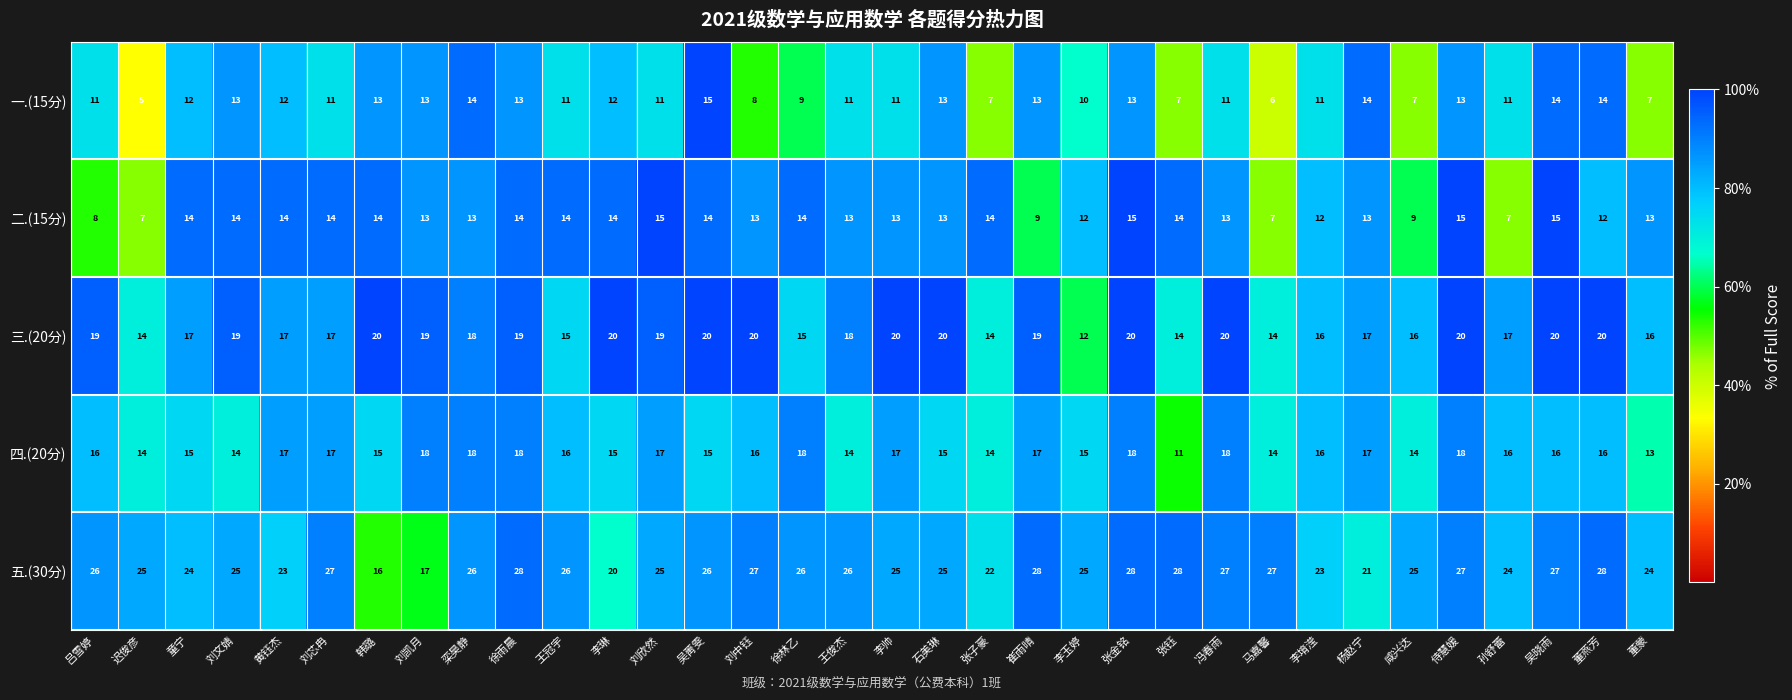

At how many categories does at least one series exceed 10?

34